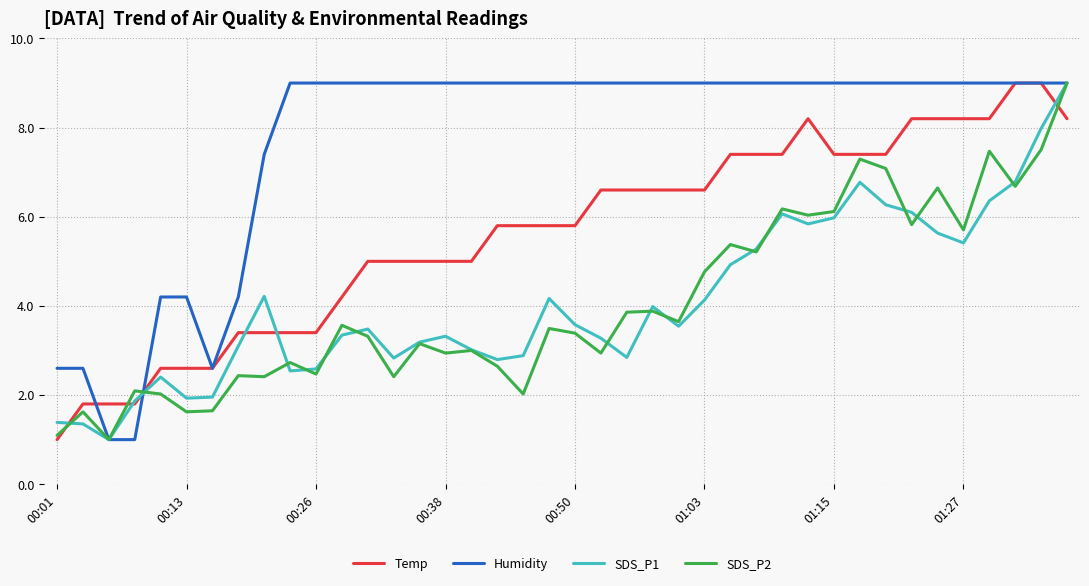

How many lines are shown in the chart?

4